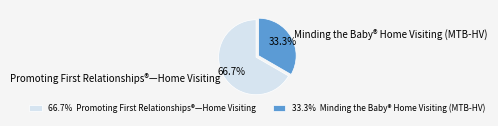

Rank the categories by value from lowest to highest.

Minding the Baby® Home Visiting (MTB-HV), Promoting First Relationships®—Home Visiting